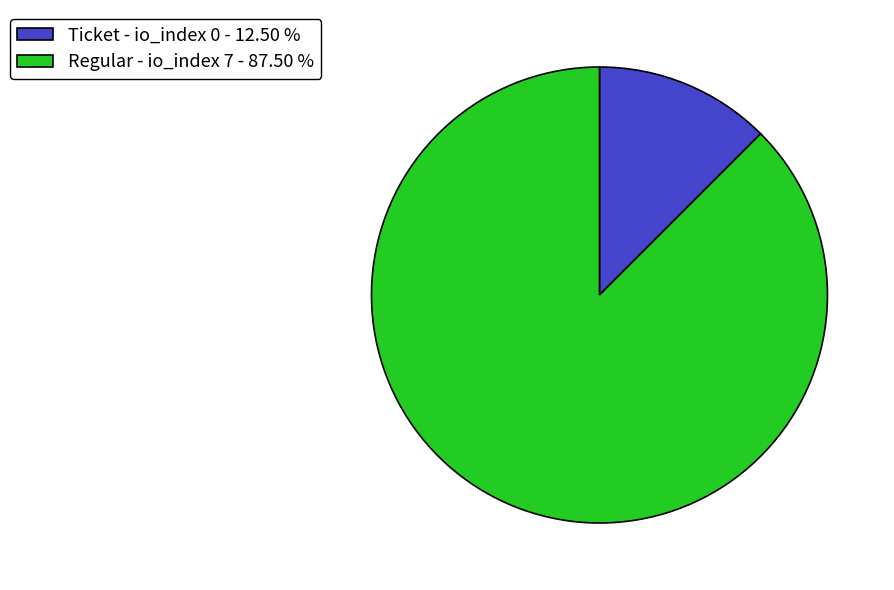

Is there a majority slice in this chart?

Yes